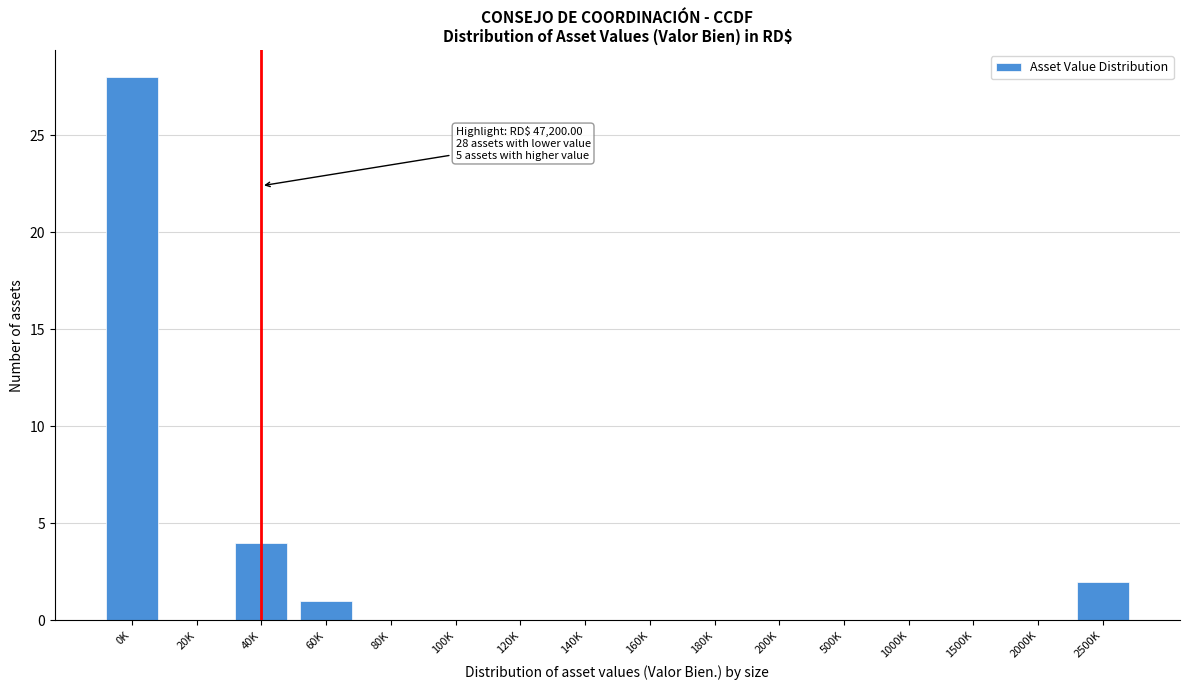

Reading right to left, transcribe all the data shown in this chart.

2500K=2	2000K=0	1500K=0	1000K=0	500K=0	200K=0	180K=0	160K=0	140K=0	120K=0	100K=0	80K=0	60K=1	40K=4	20K=0	0K=28